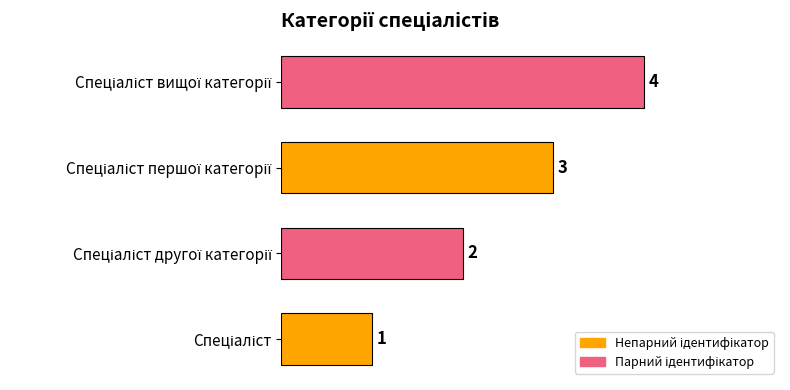

Count the values in the range 2 to 4.

3